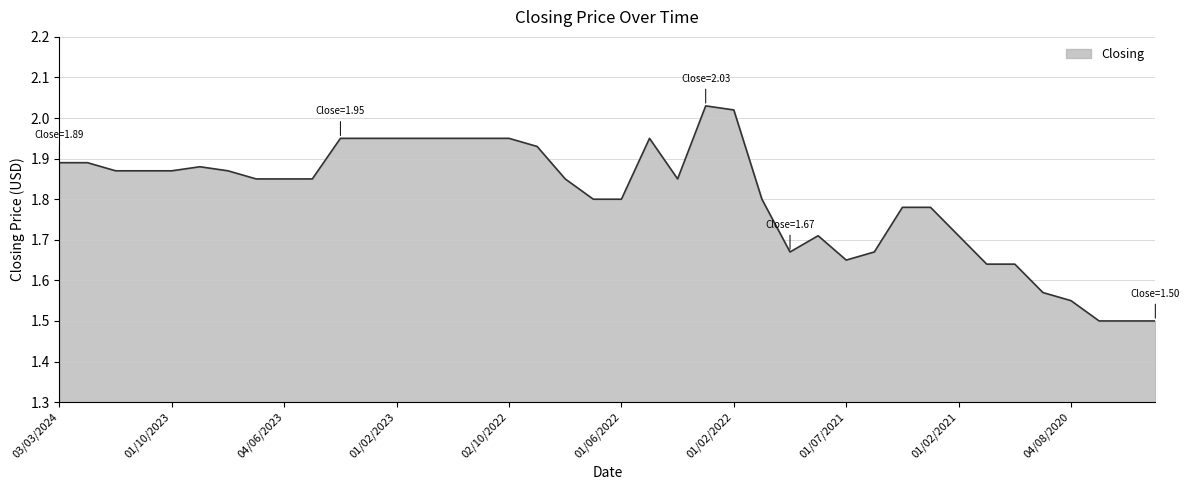

What is the difference between the maximum and minimum values?

0.5